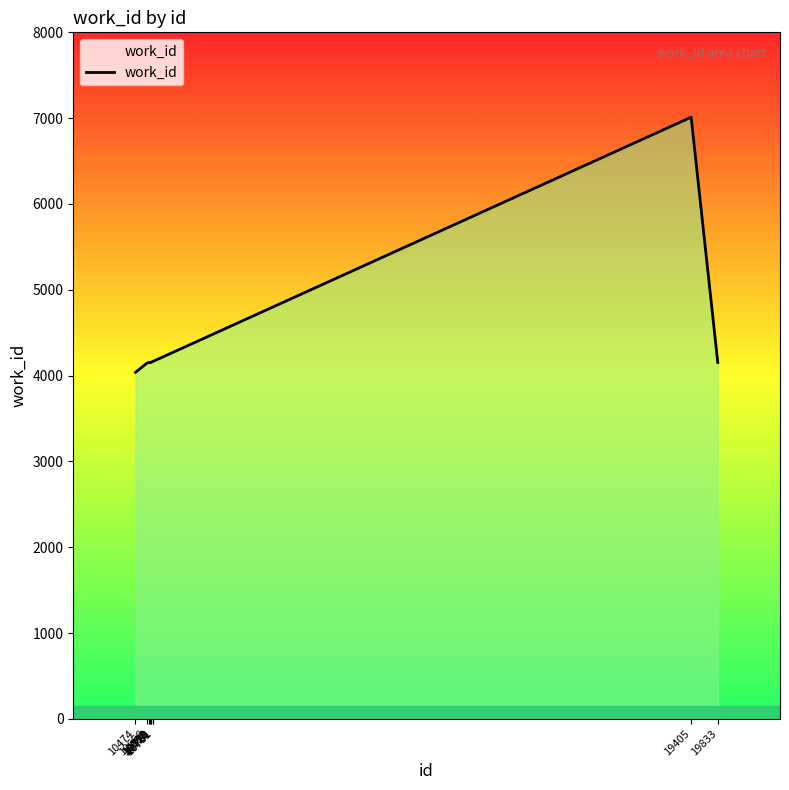

The value at 10720 is 2774. True or false?

False